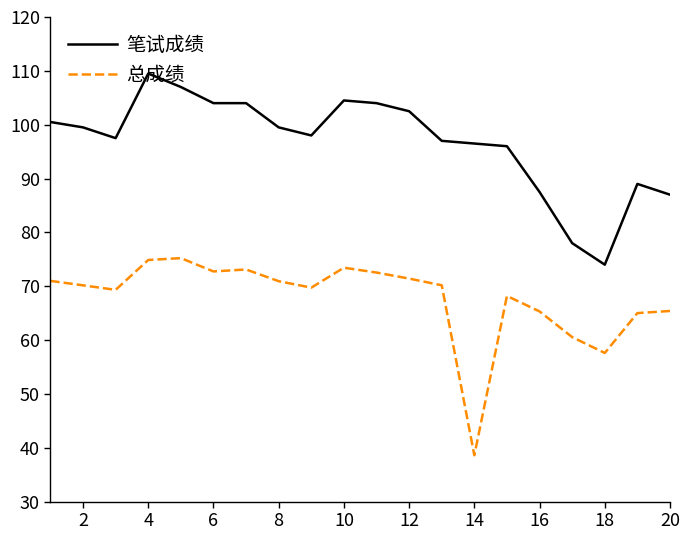

List the series in order of their overall mean, lowest first.

总成绩, 笔试成绩